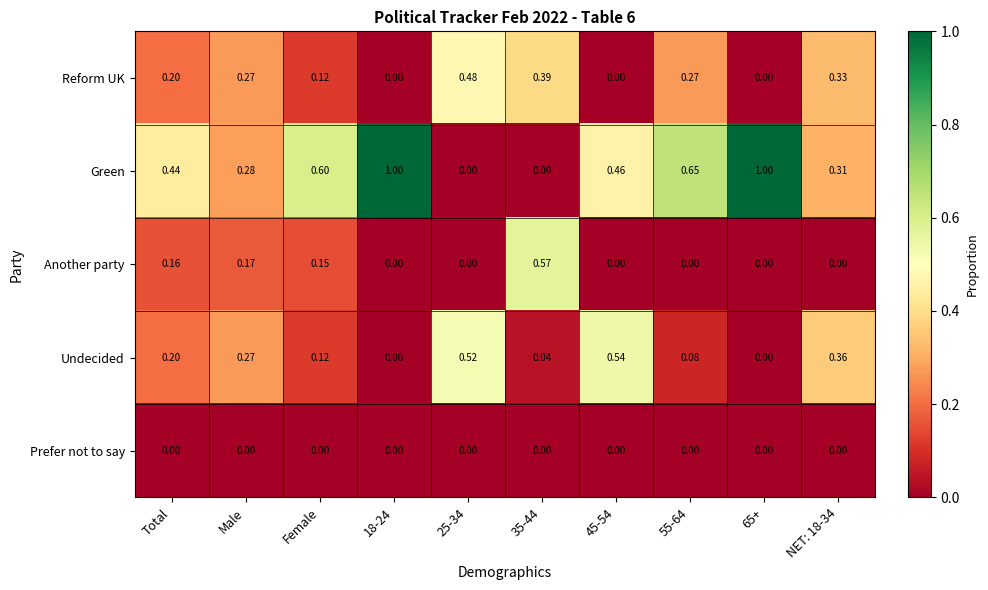

Is the value of Undecided at NET: 18-34 greater than the value of Green at Male?

Yes